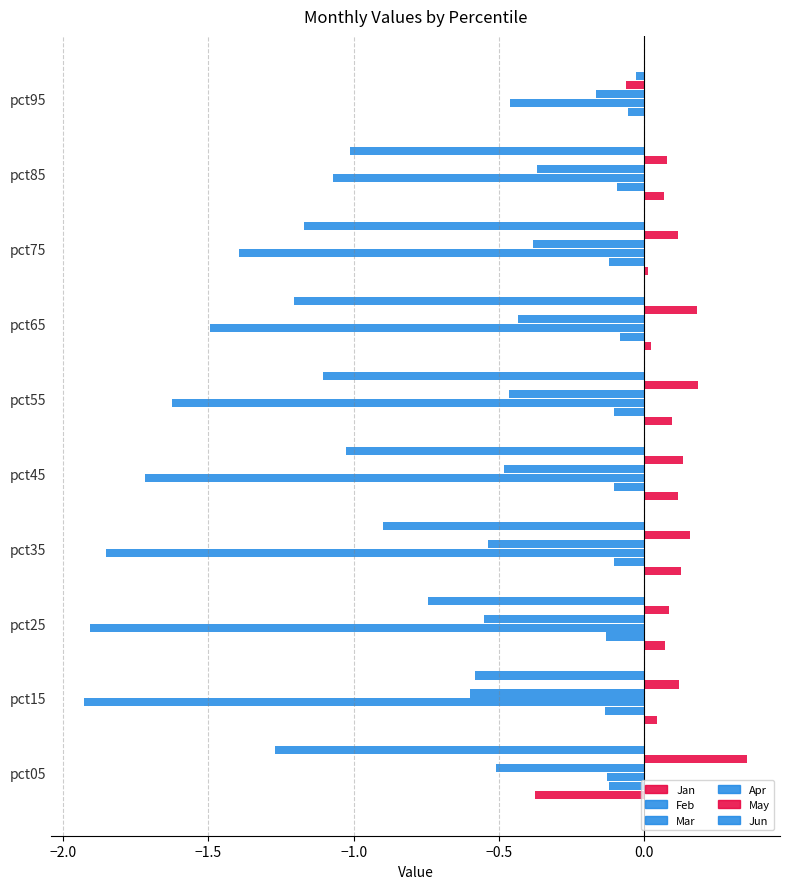

What is the minimum value for Mar?

-1.9